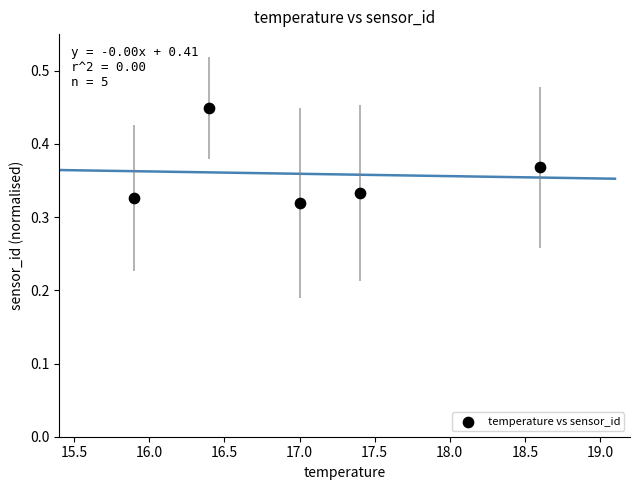

What is the range of X values (max minus min)?

2.7